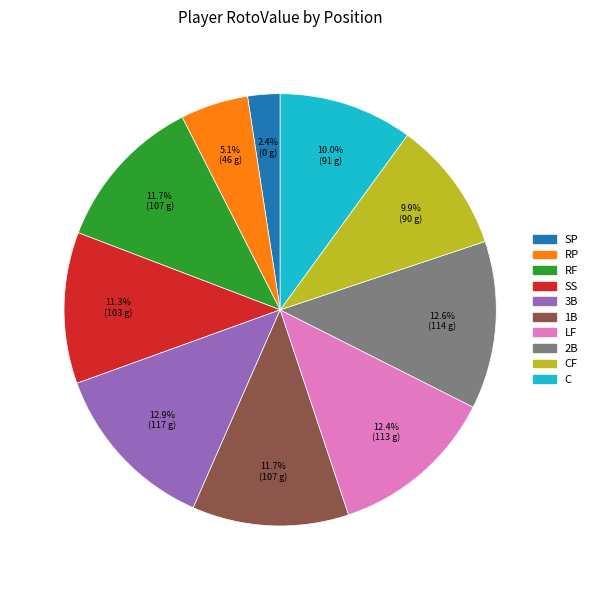

Count the number of slices in the pie.

10